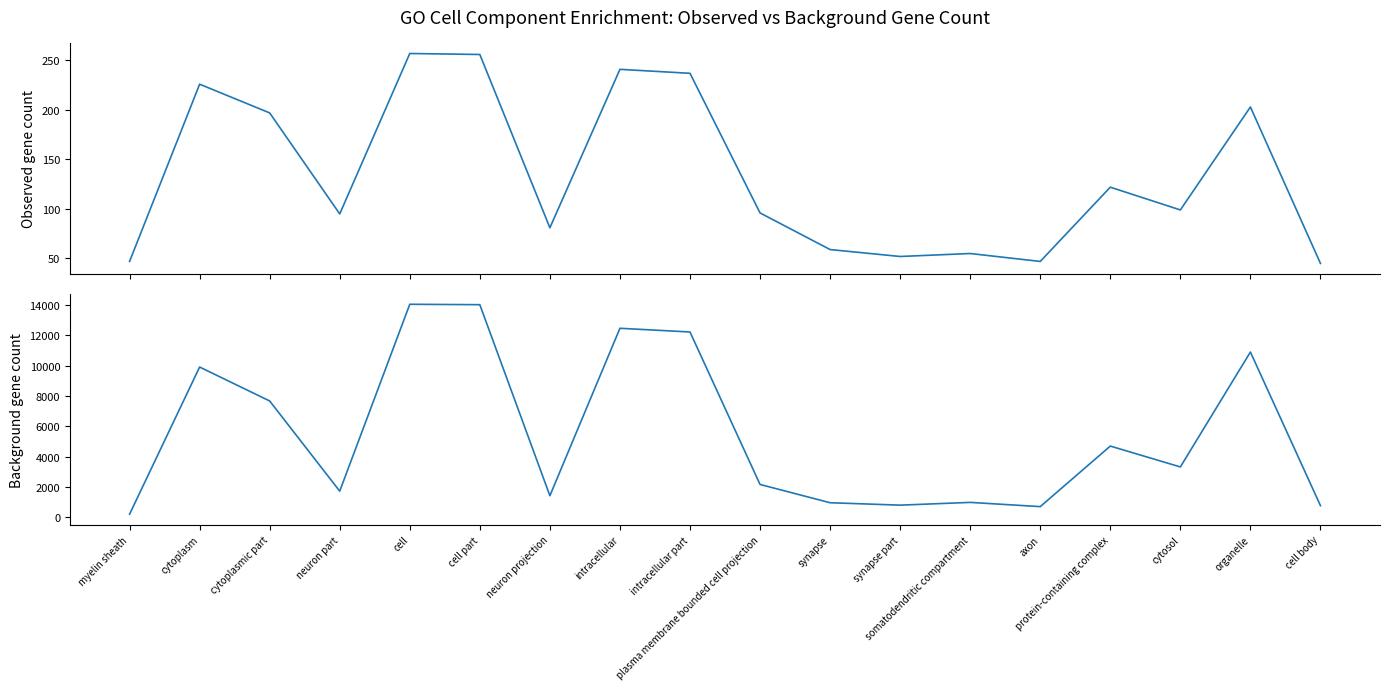

How many lines are shown in the chart?

2